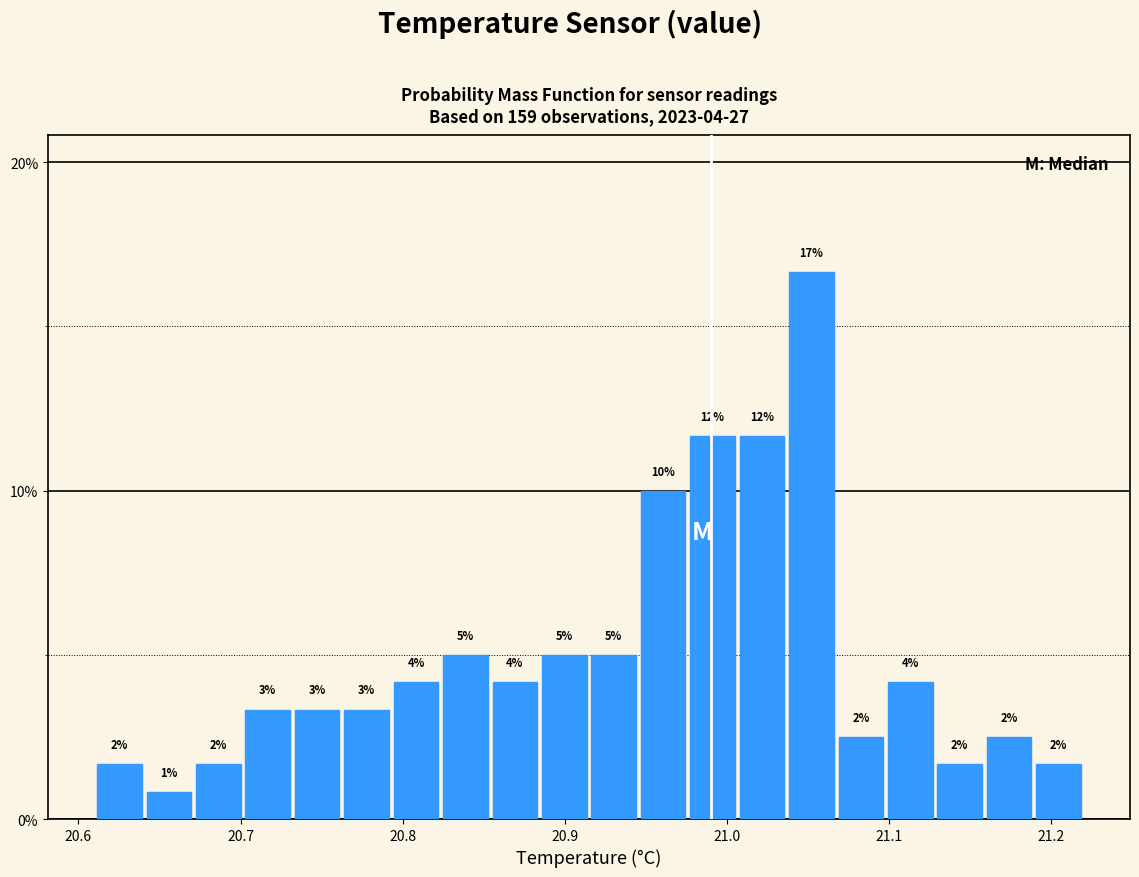

Around what value on the x-axis is the tallest bar? Give the approximate position of its centre, as read against the axis.

21.05